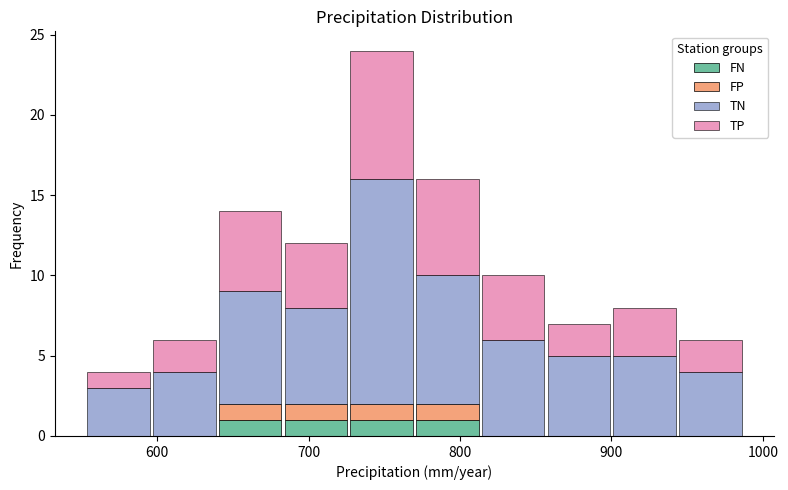

Reading left to right, transcribe this chart: for each stacked bar, give the range it covers on the x-axis and its total height. Neither the bar edges nor the heights are printed on the chart, so give them approximately, as read against the axes.

550 to 600: 4
600 to 640: 6
640 to 680: 14
680 to 730: 12
730 to 770: 24
770 to 810: 16
810 to 860: 10
860 to 900: 7
900 to 940: 8
940 to 990: 6